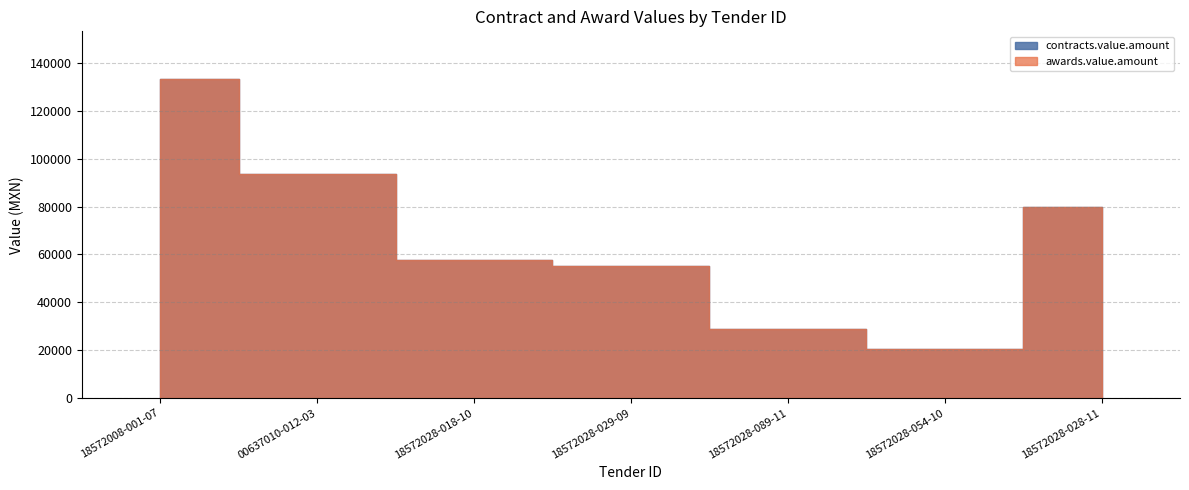

Rank the series at 637010 from highest to lowest value.

awards.value.amount, contracts.value.amount